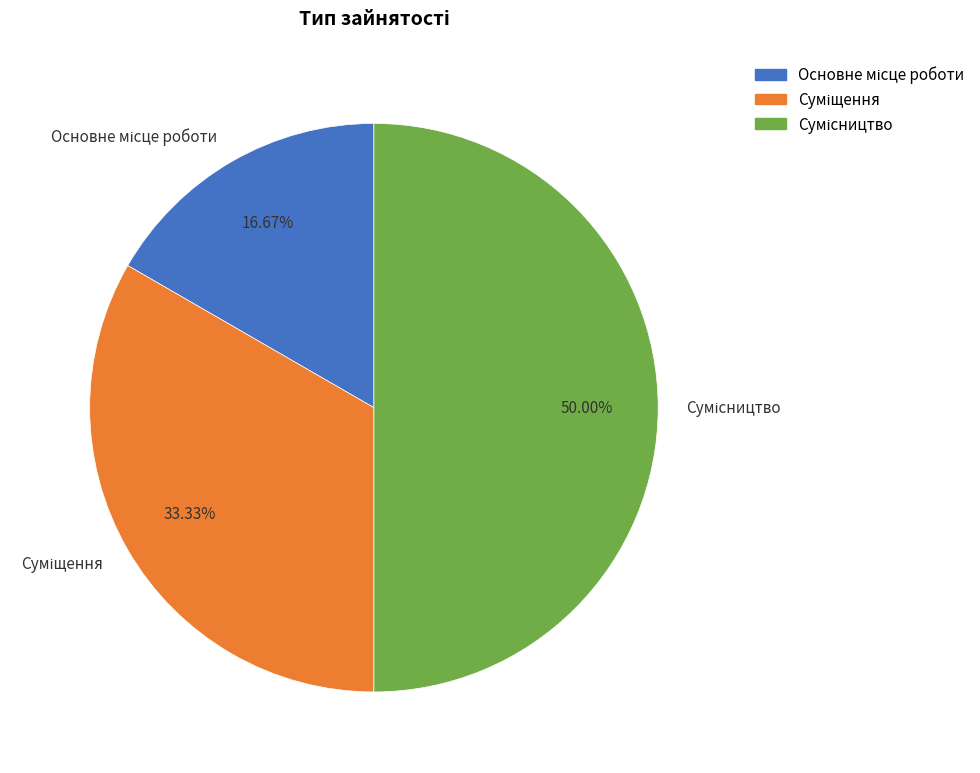

How many segments does this pie chart have?

3